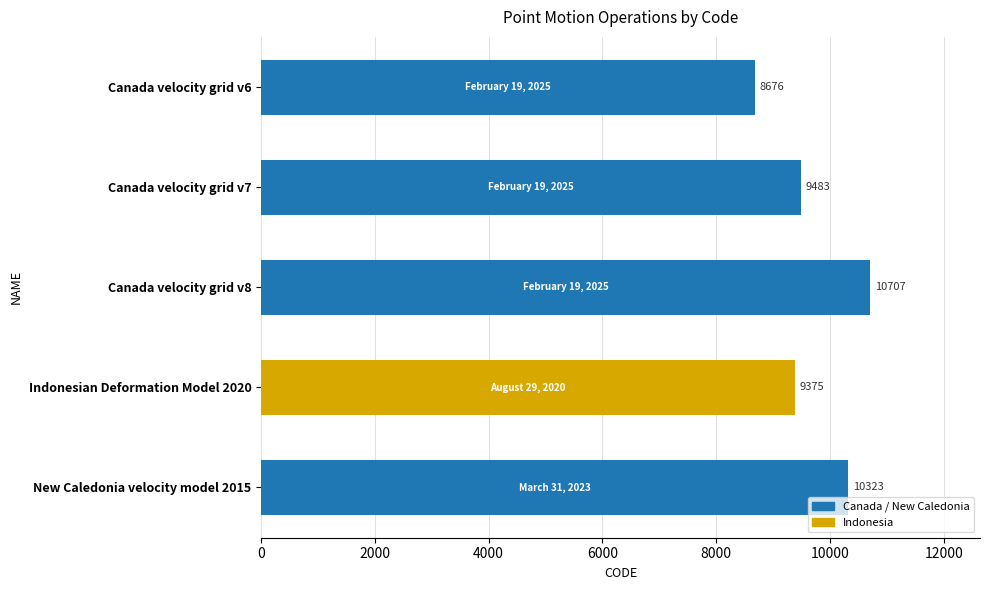

Reading top to bottom, extract all data points from this chart.

8676	9483	10707	9375	10323